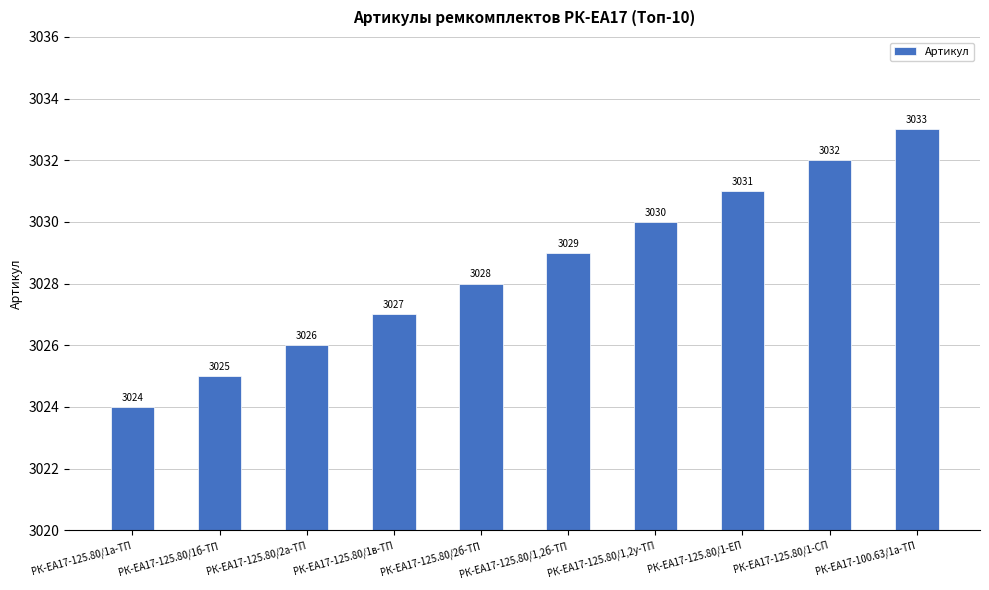

What is the change in value from РК-ЕА17-125.80/1а-ТП to РК-ЕА17-125.80/1б-ТП?

+1